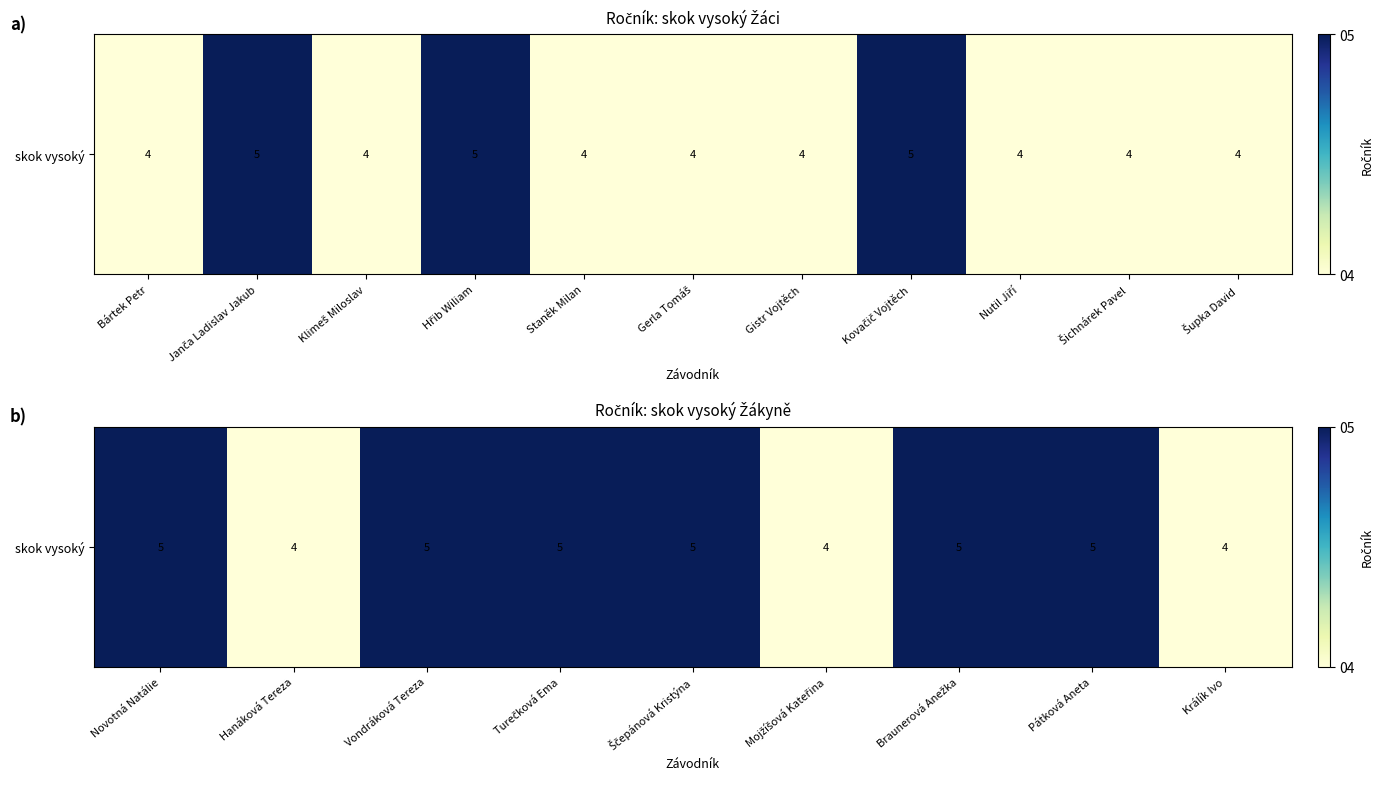

Between Králík Ivo and Ščepánová Kristýna, which is larger?

Ščepánová Kristýna